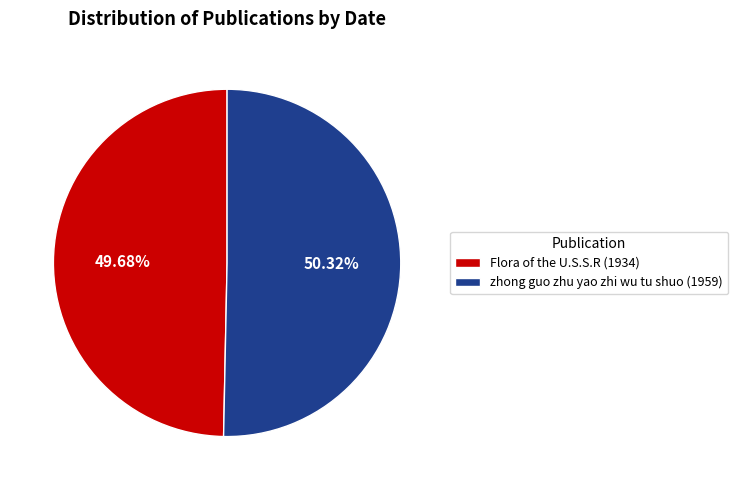

Does any single category account for the majority?

Yes